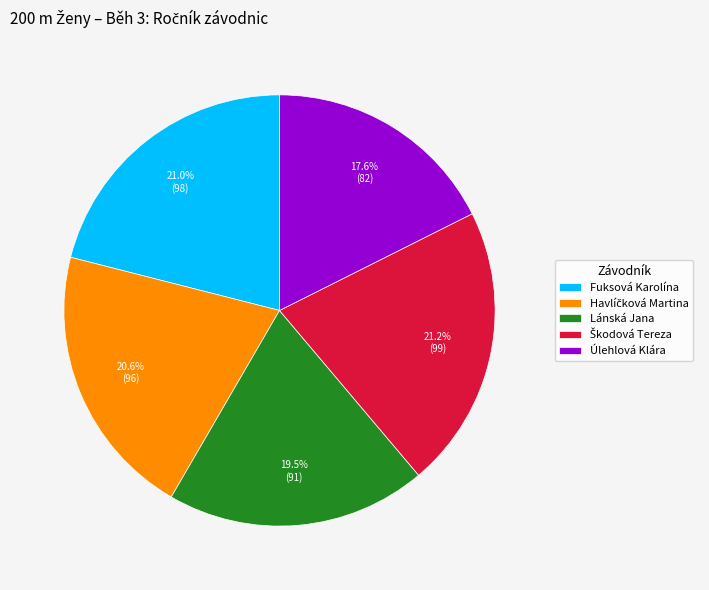

How many slices are in this pie chart?

5